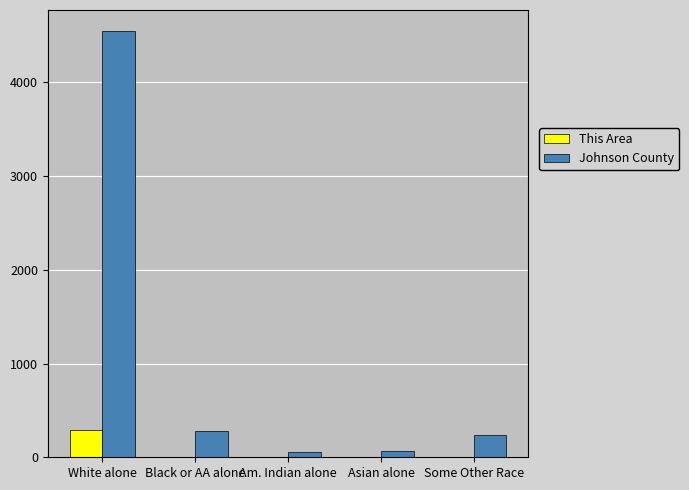

Which category has the highest value across all series?

White alone